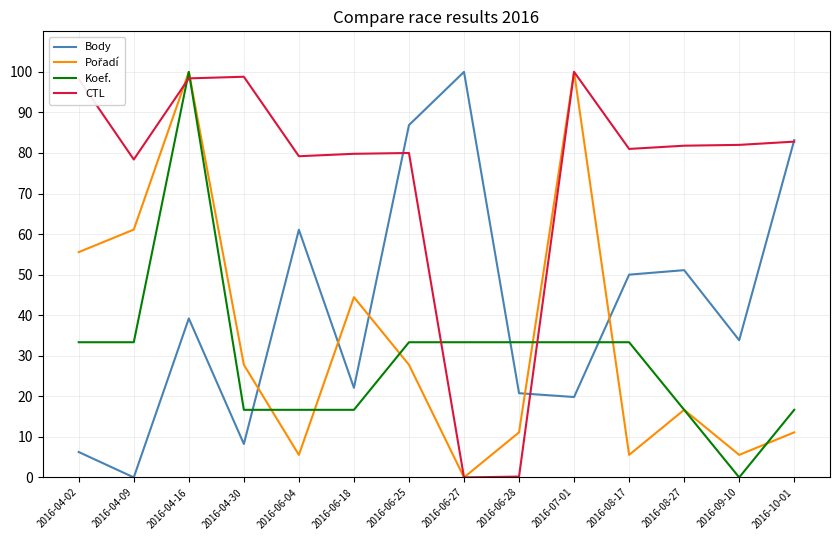

Is the value of Body at 2016-06-25 greater than the value of Koef. at 2016-06-25?

Yes